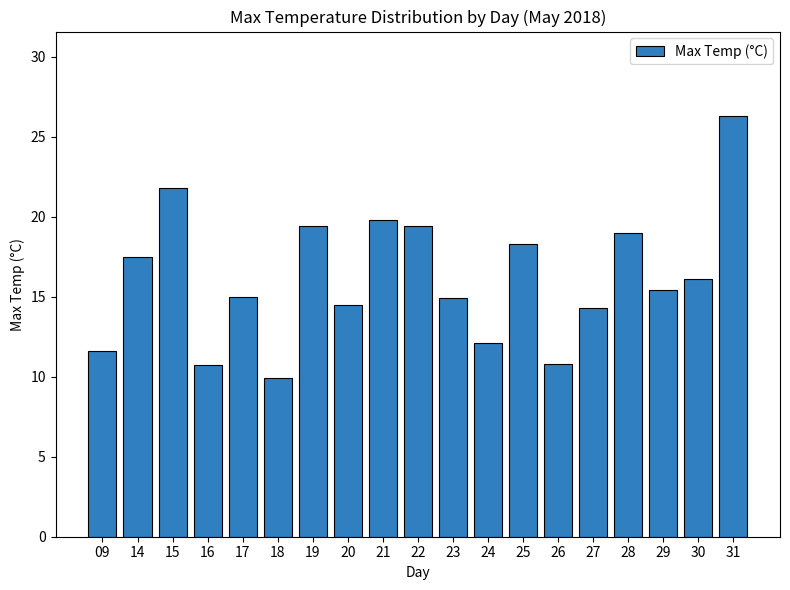

What is the sum of all values?

306.8